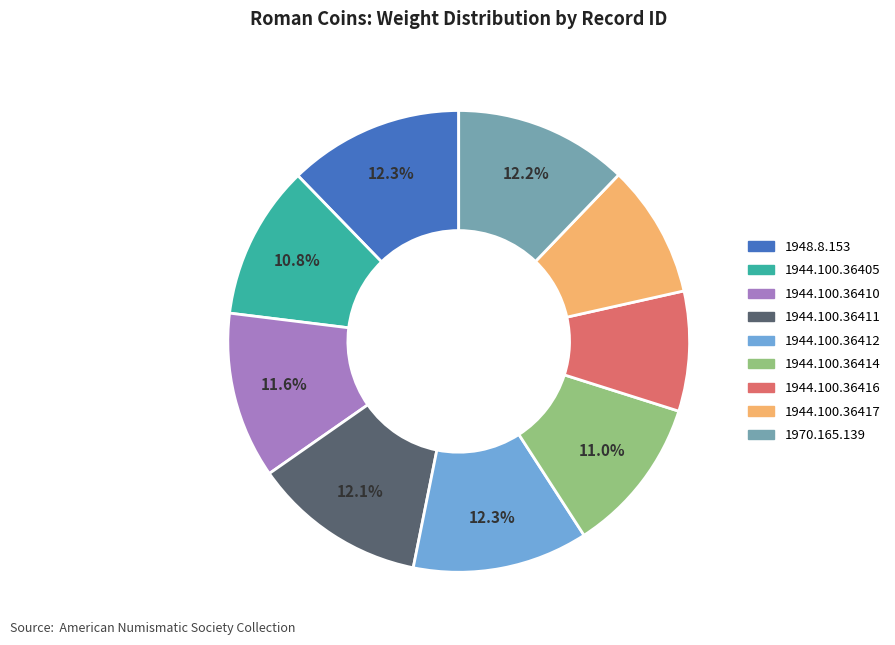

To the nearest percent, what portion does 1948.8.153 represent?

12%